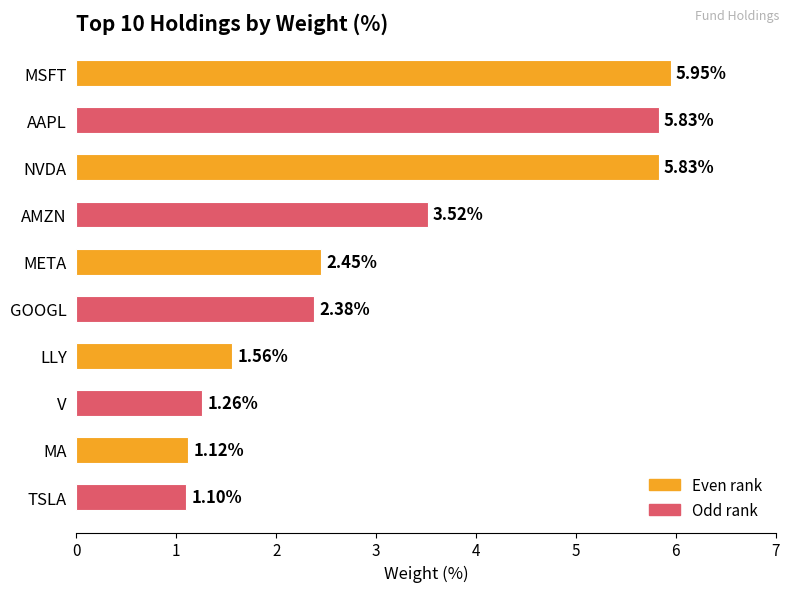

Approximately how many times larger is the value at TSLA compared to LLY?

0.7